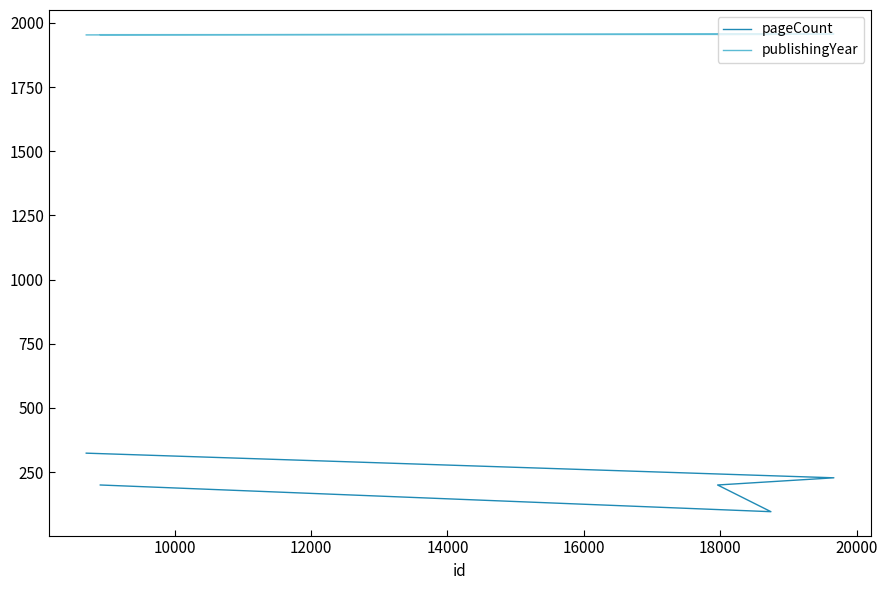

At how many categories does at least one series exceed 1453?

5